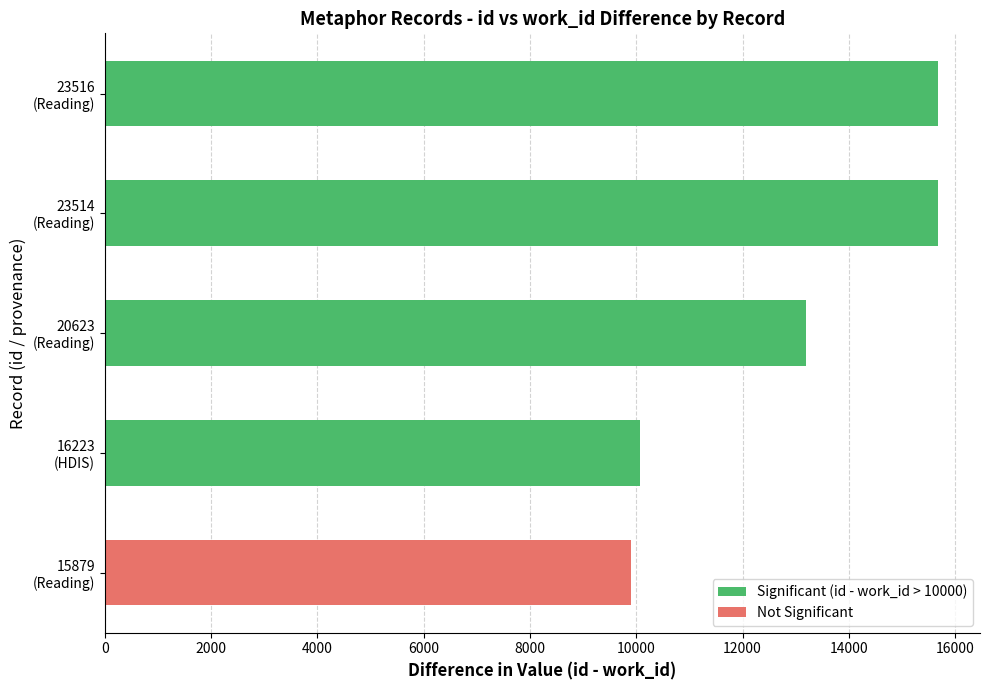

How many values are below 13191?

2